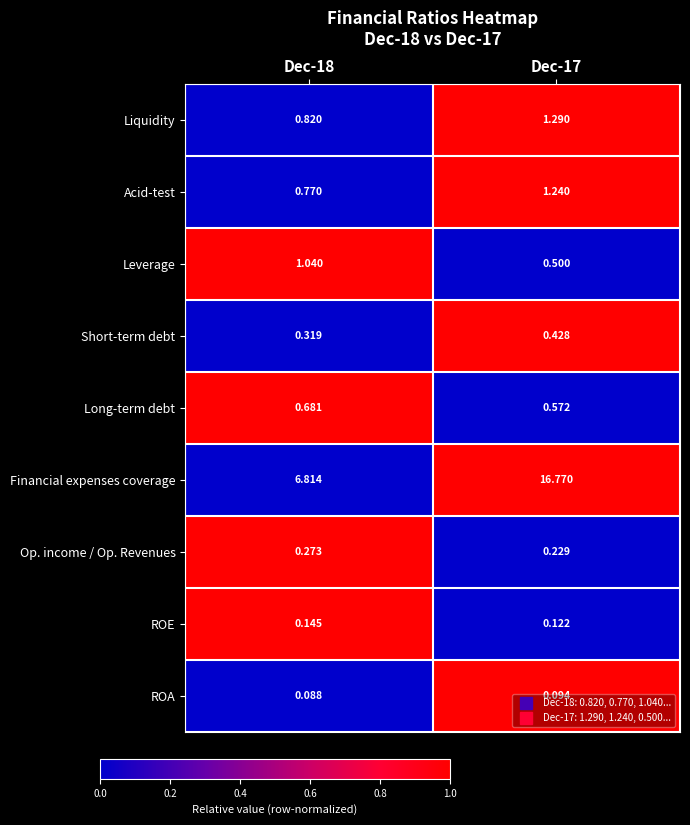

At Dec-17, list the series in order from largest to smallest.

Financial expenses coverage, Liquidity, Acid-test, Long-term debt, Leverage, Short-term debt, Op. income / Op. Revenues, ROE, ROA